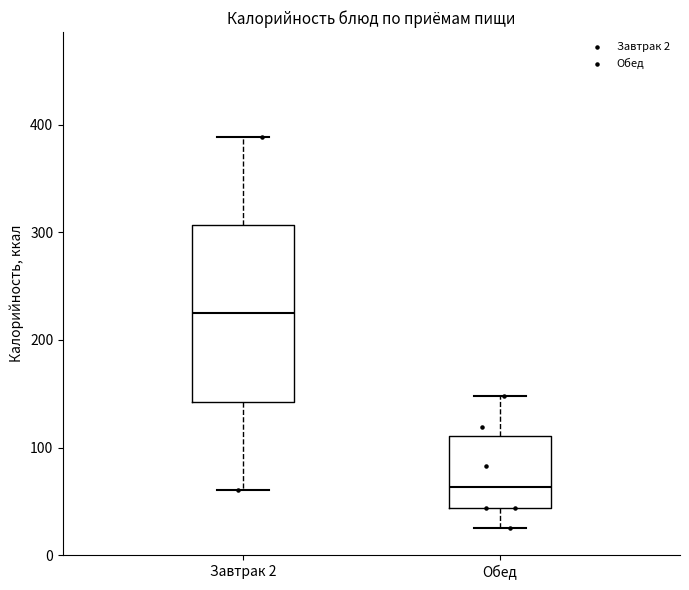

Comparing the boxes themselves (not the whiskers), which one is the tallest?

Завтрак 2